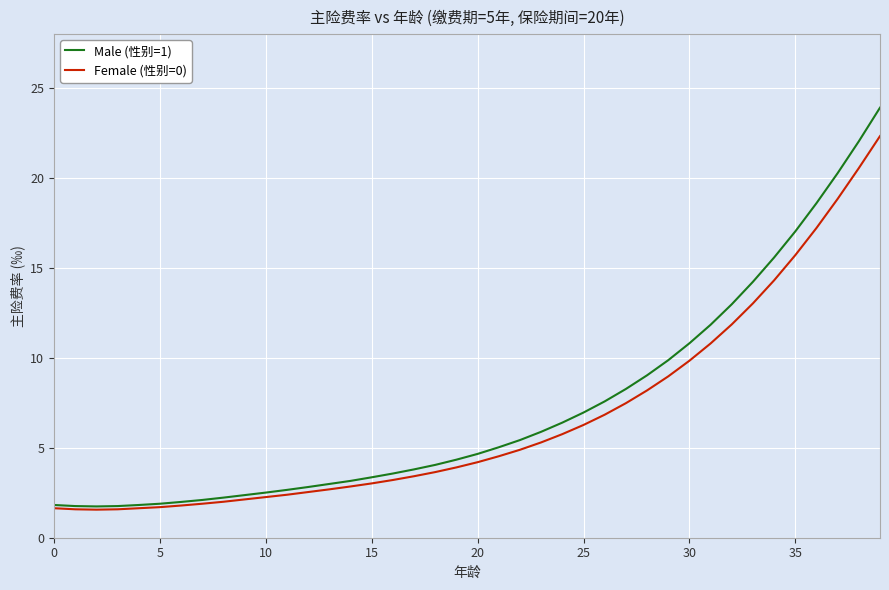

What is the lowest value of the Female (性别=0) series?

1.6